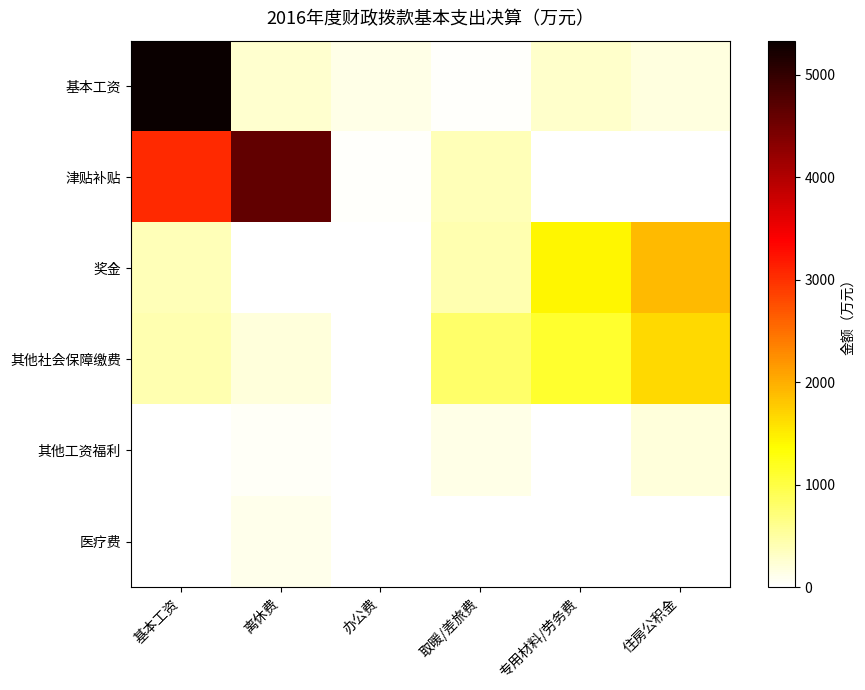

Which series has the widest spread of values?

基本工资